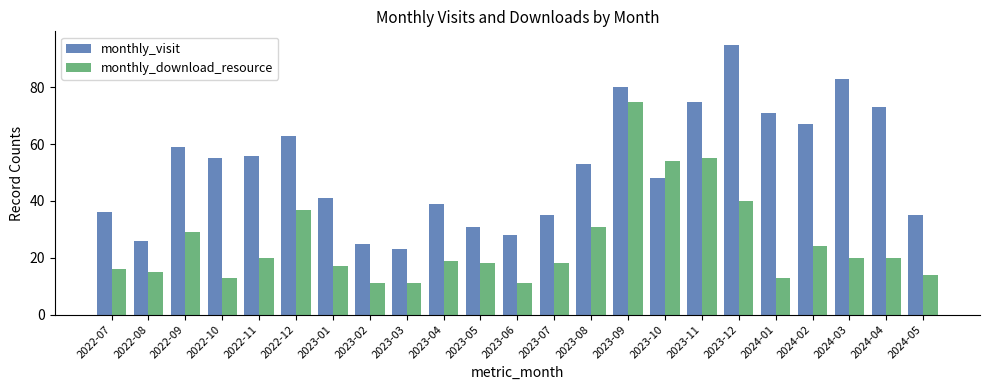

Count the number of categories in the chart.

23